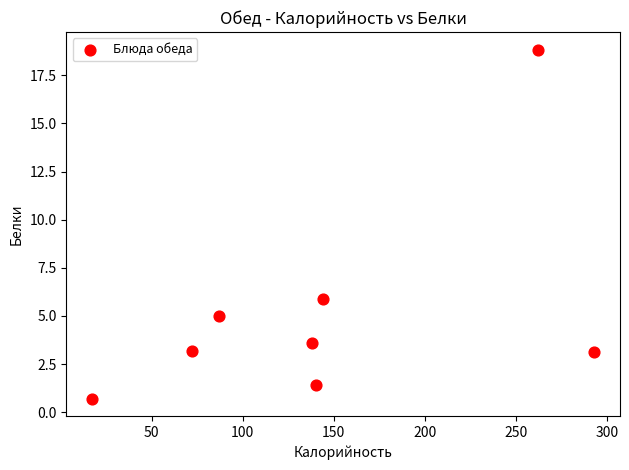

What is the average Y value?

5.2